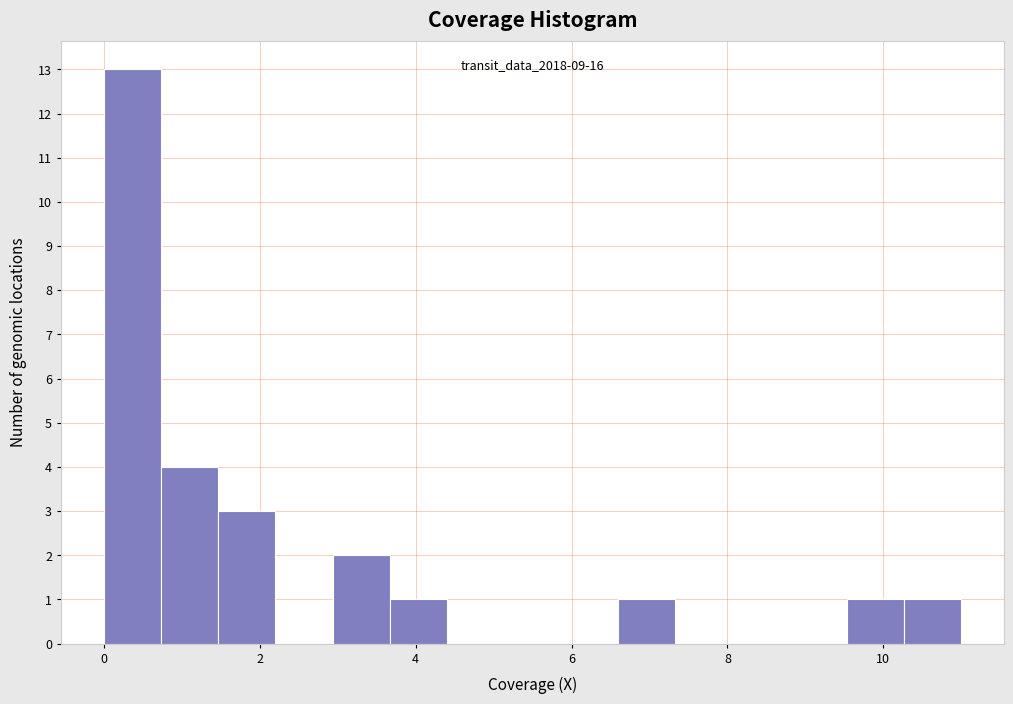

Read against the x-axis, roughly where is the centre of the tallest bar?

0.4